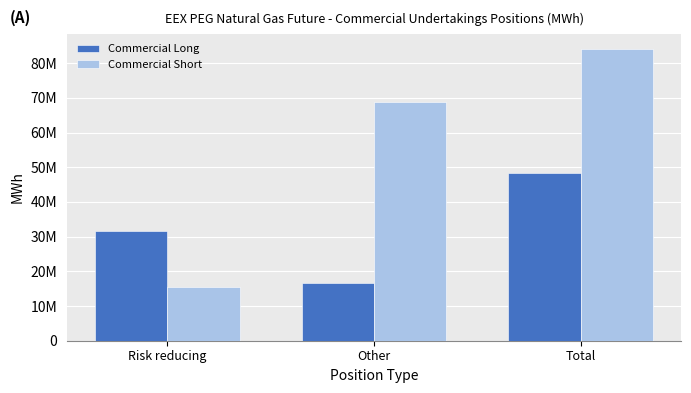

Which series changed the most between Other and Total?

Commercial Long